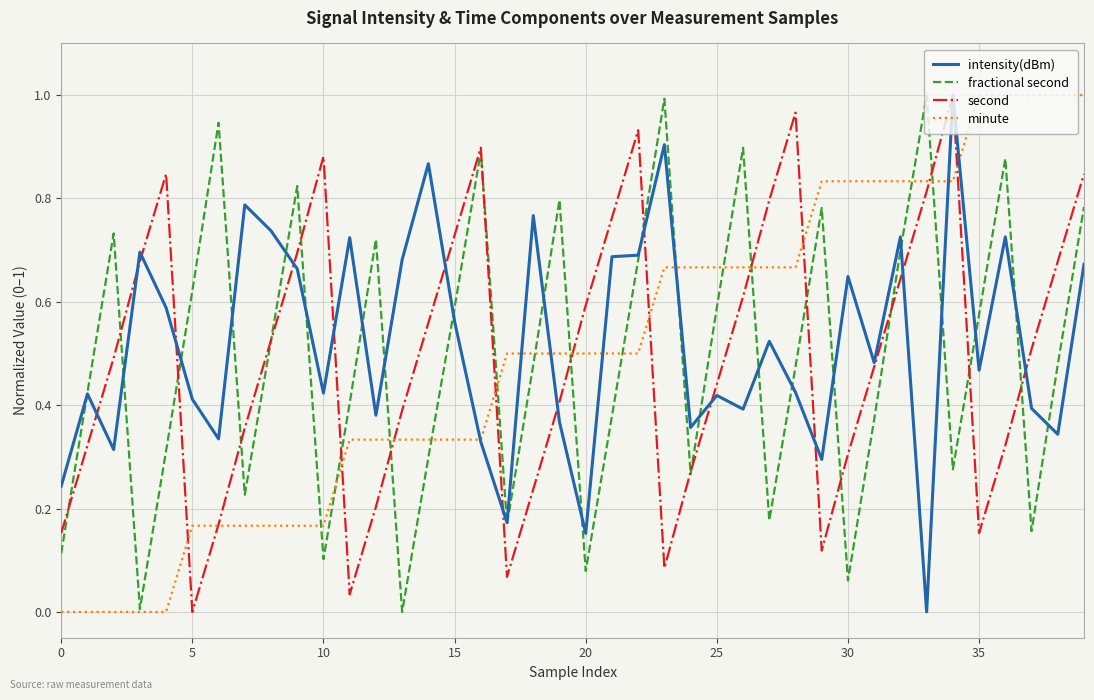

In fractional second, how many points are higher than both neighbors (excluding endpoints)?

11